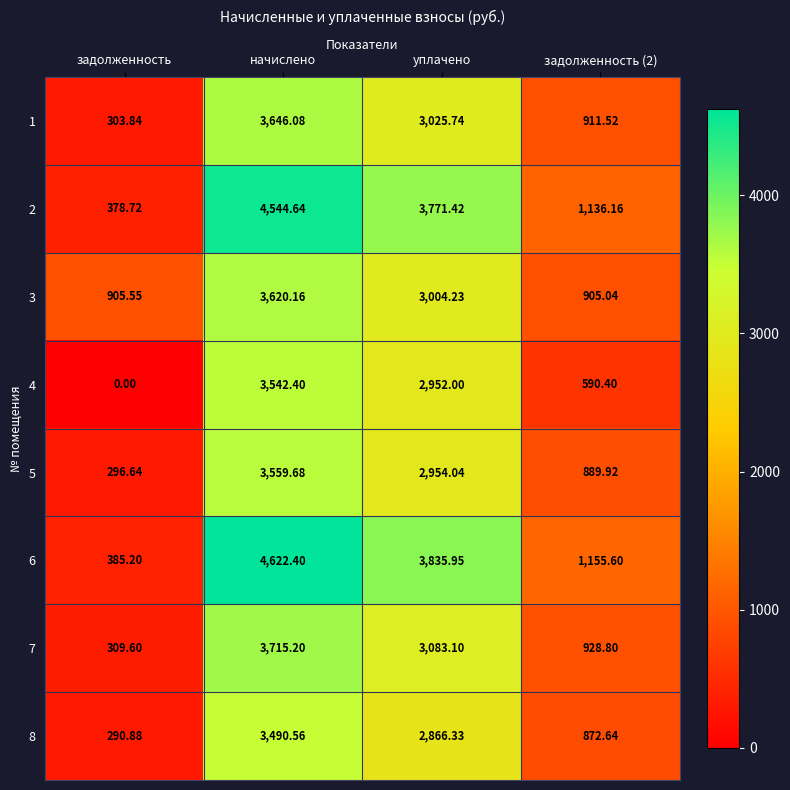

Is the value of 1 at начислено greater than the value of 6 at уплачено?

No